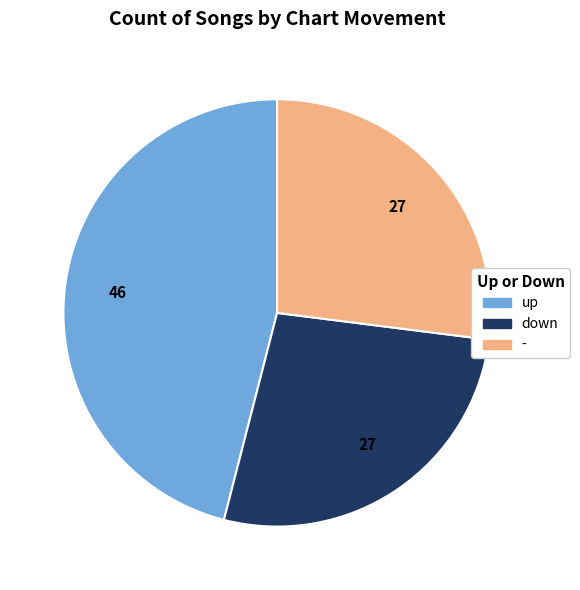

What is the largest slice in the pie chart?

up